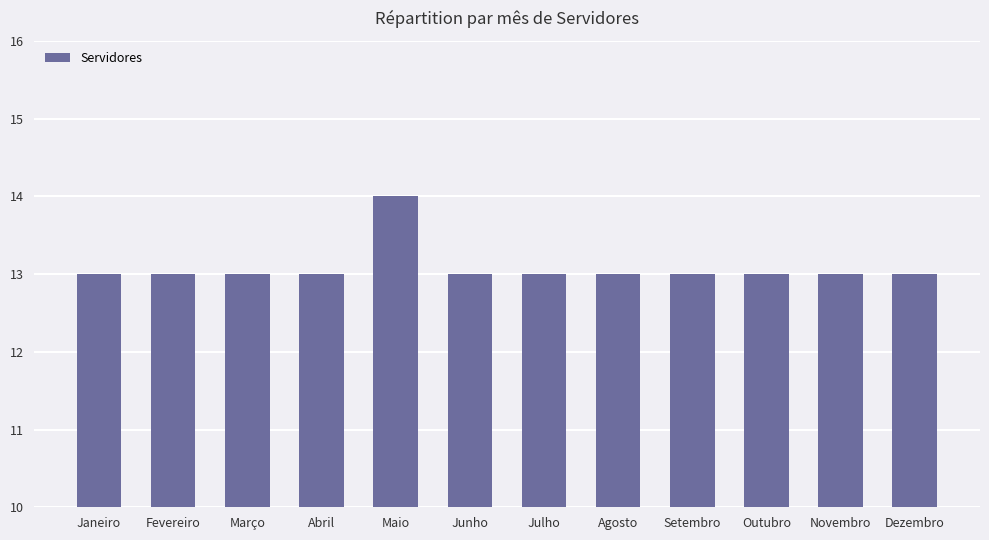

Which category has the highest value across all series?

Maio